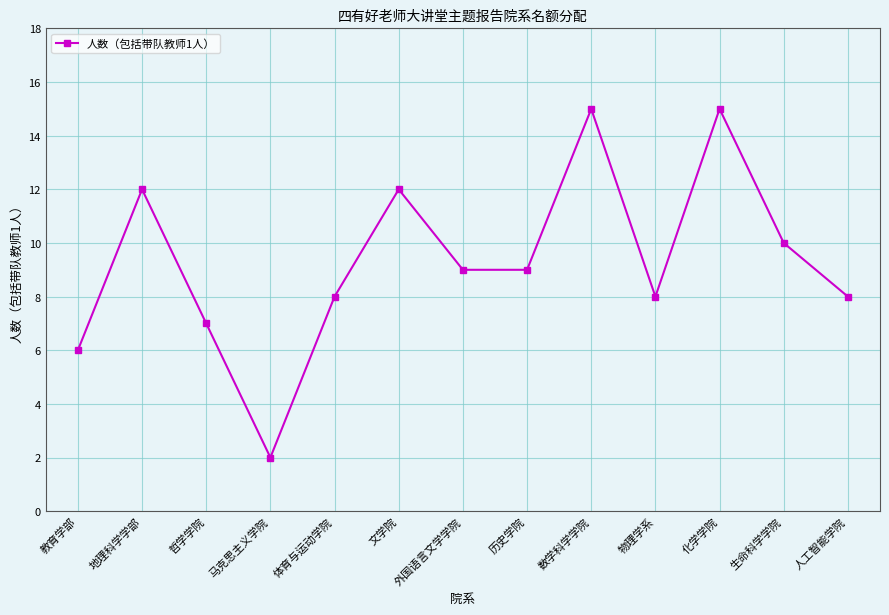

The chart shows a value of 10 at 生命科学学院. True or false?

True